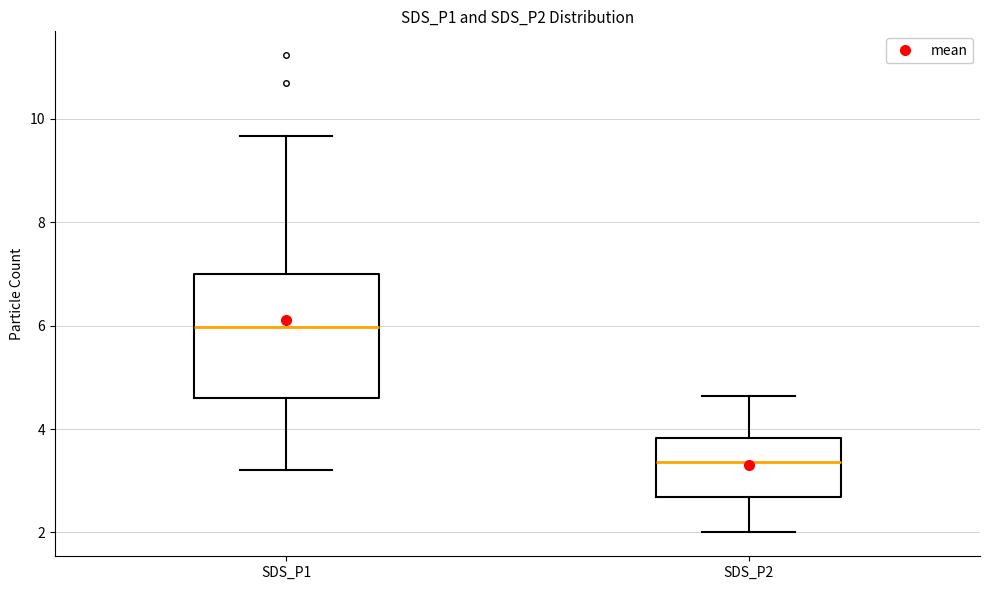

Which box has the lowest median line?

SDS_P2